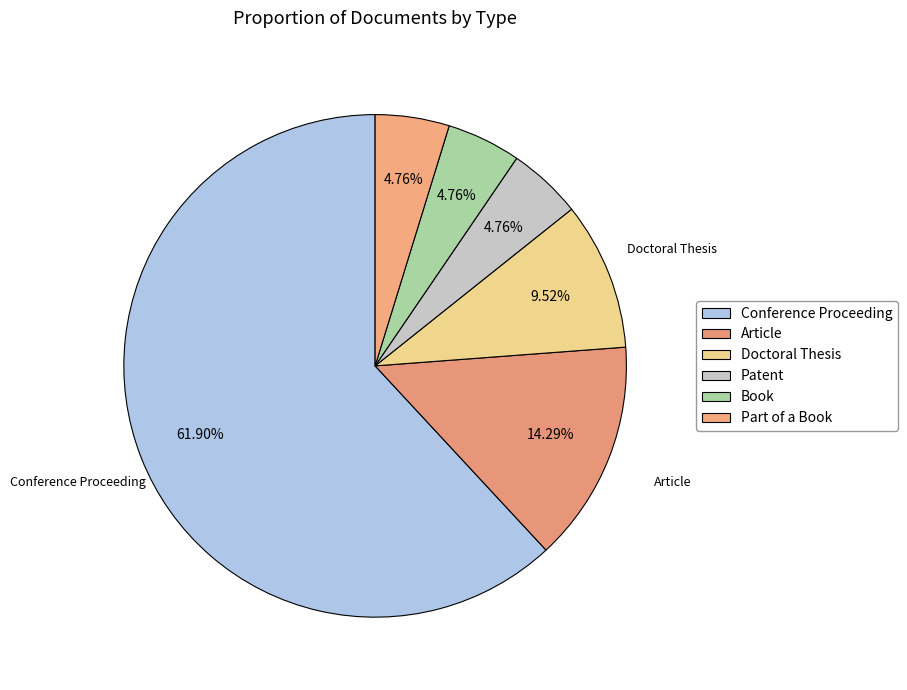

To the nearest percent, what is the combined percentage of Doctoral Thesis and Part of a Book?

14%